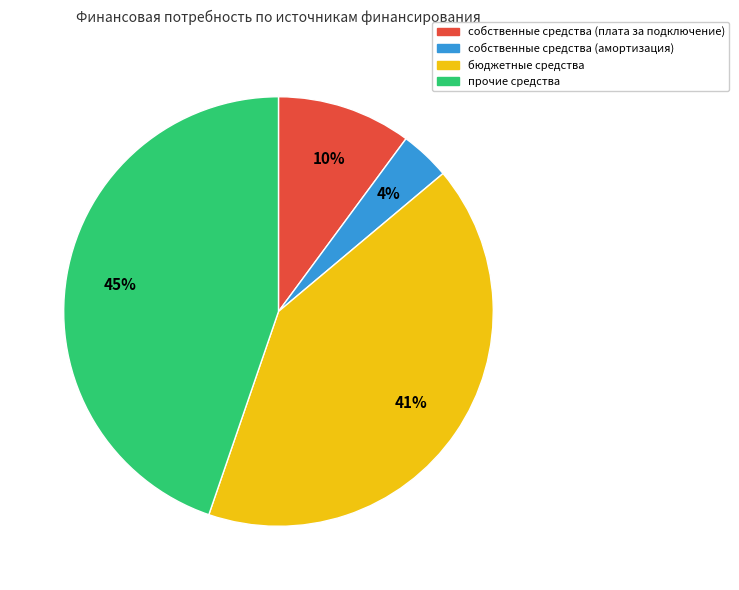

Is it true that собственные средства (амортизация) is 12% of the pie?

False